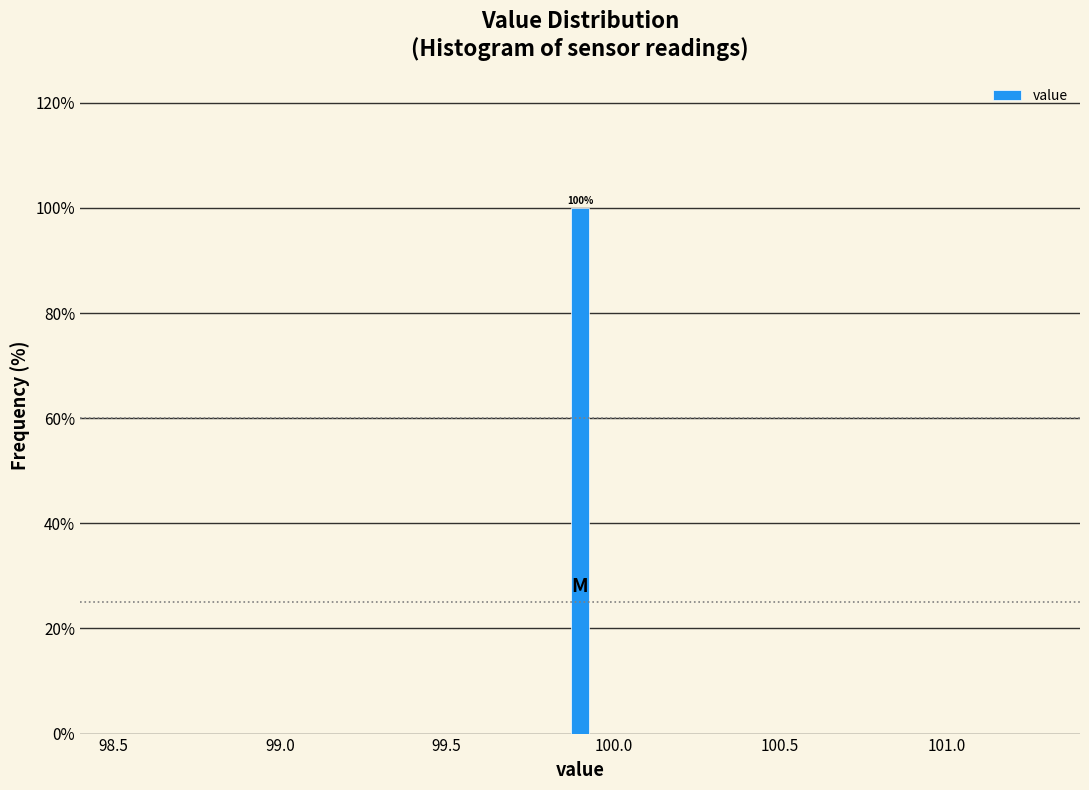

Around what value on the x-axis is the tallest bar? Give the approximate position of its centre, as read against the axis.

99.90